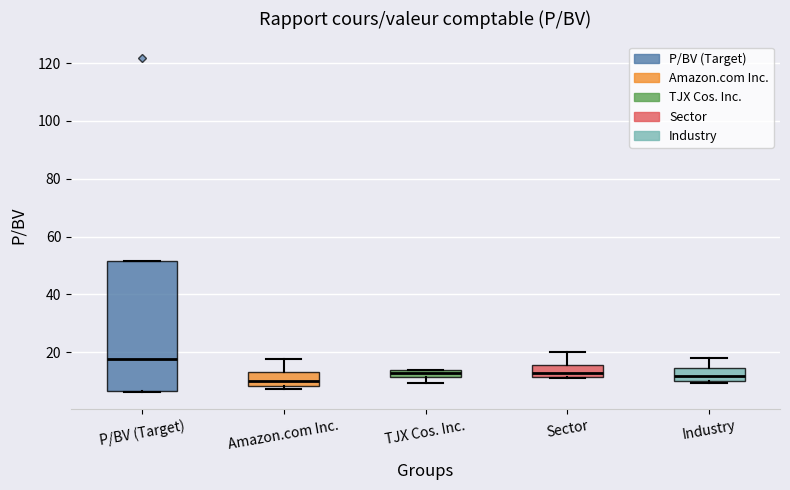

Which box has the highest median line?

P/BV (Target)